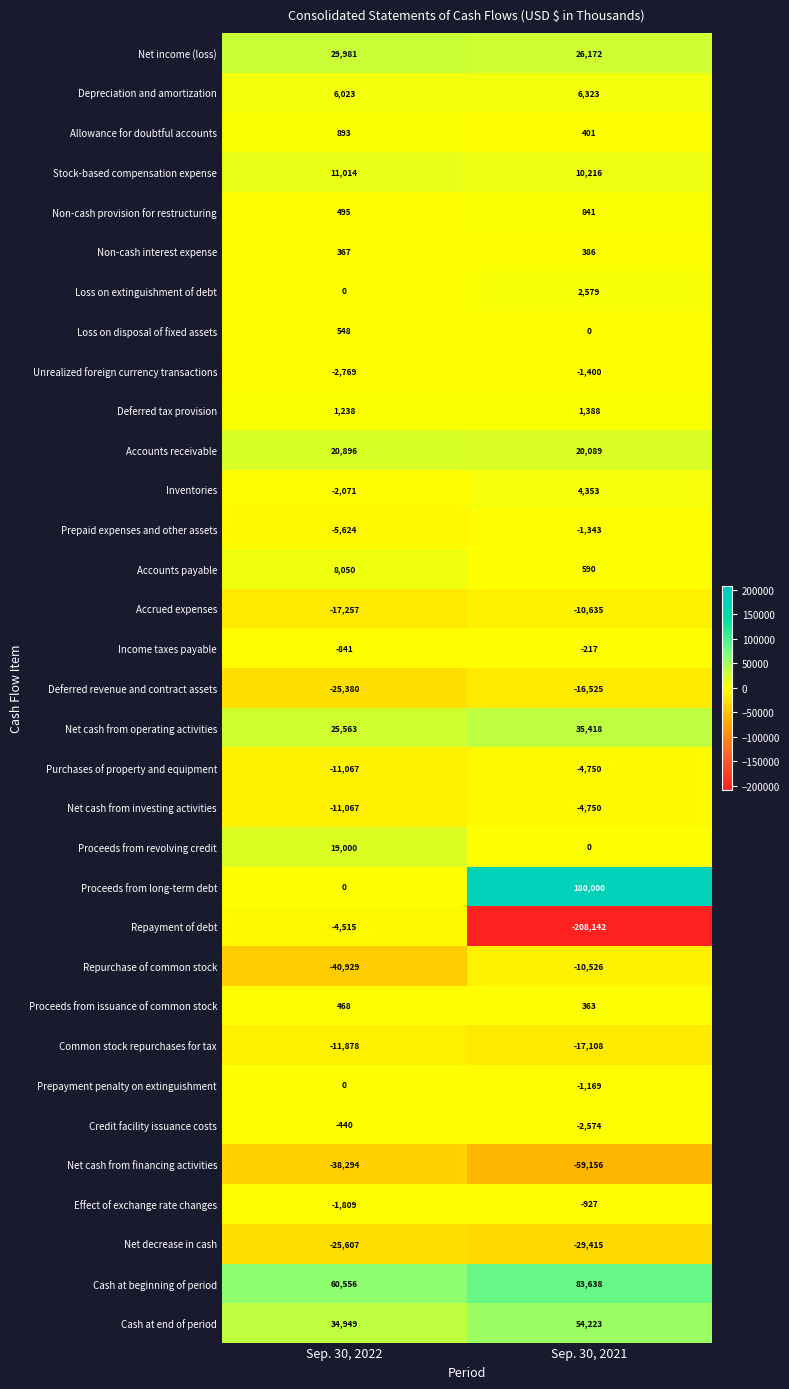

At which category is the sum across all series the highest?

Sep. 30, 2021